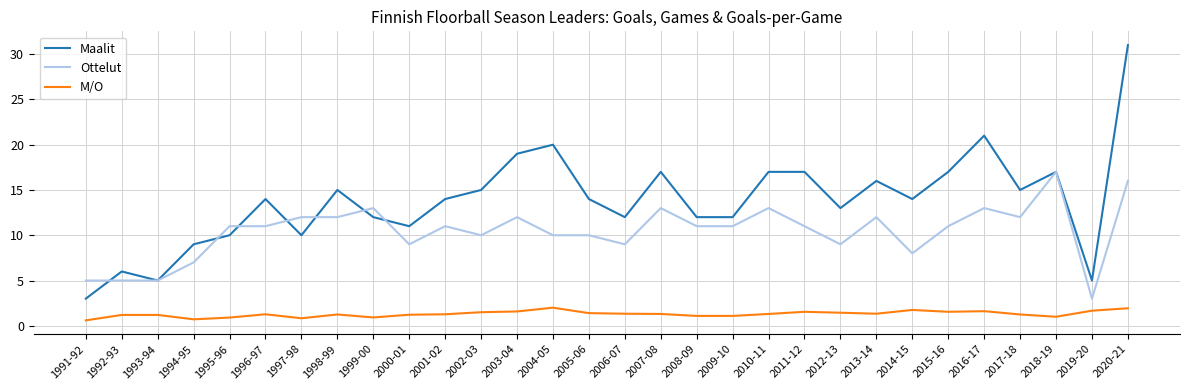

Does the chart display data point markers on the line(s)?

No